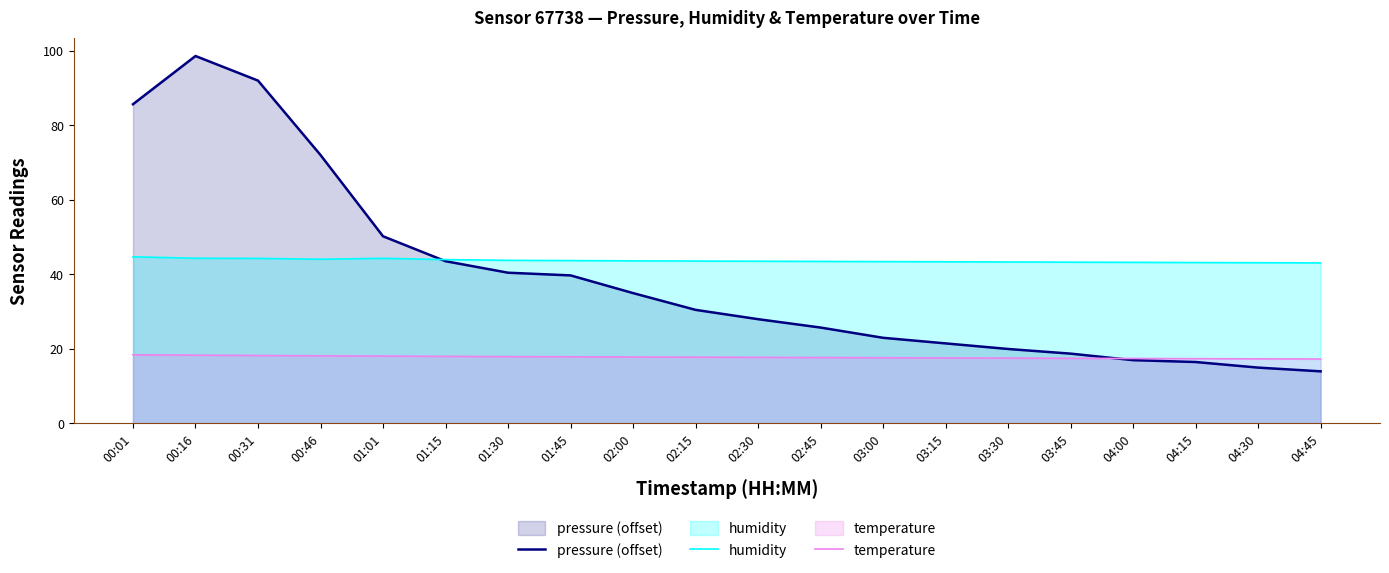

Reading left to right, transcribe all the data shown in this chart.

pressure (offset): 00:01=85.7	00:16=98.6	00:31=92.0	00:46=72.1	01:01=50.2	01:15=43.6	01:30=40.5	01:45=39.8	02:00=35.0	02:15=30.5	02:30=28.0	02:45=25.8	03:00=23.0	03:15=21.5	03:30=20.0	03:45=18.8	04:00=17.0	04:15=16.5	04:30=15.0	04:45=14.0
humidity: 00:01=44.7	00:16=44.4	00:31=44.3	00:46=44.1	01:01=44.3	01:15=44.0	01:30=43.8	01:45=43.7	02:00=43.6	02:15=43.6	02:30=43.5	02:45=43.5	03:00=43.5	03:15=43.4	03:30=43.4	03:45=43.3	04:00=43.2	04:15=43.2	04:30=43.1	04:45=43.1
temperature: 00:01=18.4	00:16=18.3	00:31=18.2	00:46=18.2	01:01=18.1	01:15=18.0	01:30=17.9	01:45=17.9	02:00=17.9	02:15=17.8	02:30=17.8	02:45=17.7	03:00=17.6	03:15=17.6	03:30=17.6	03:45=17.5	04:00=17.4	04:15=17.4	04:30=17.4	04:45=17.3